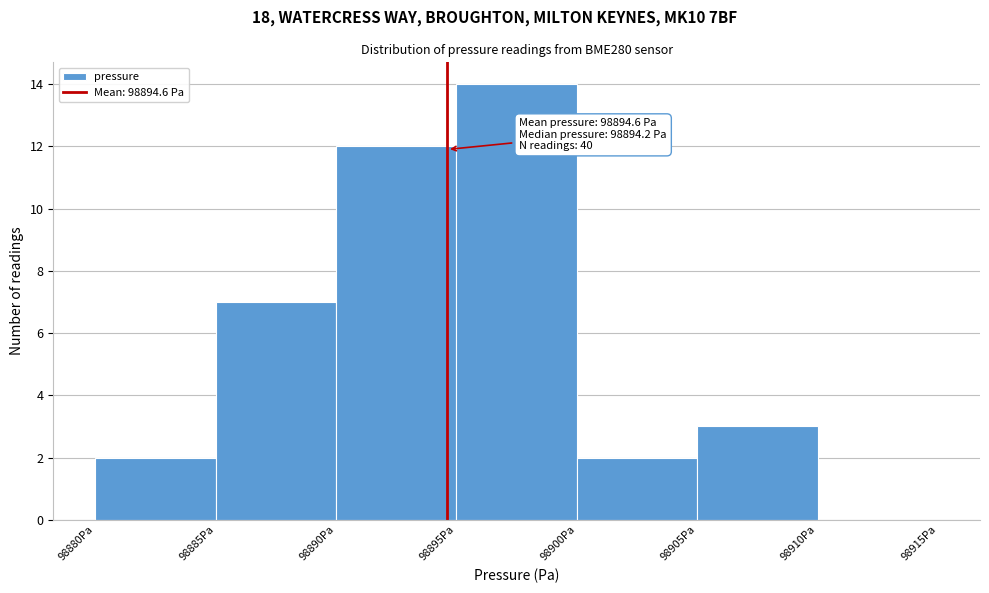

Which range on the x-axis has the tallest bar?

98895 to 98900